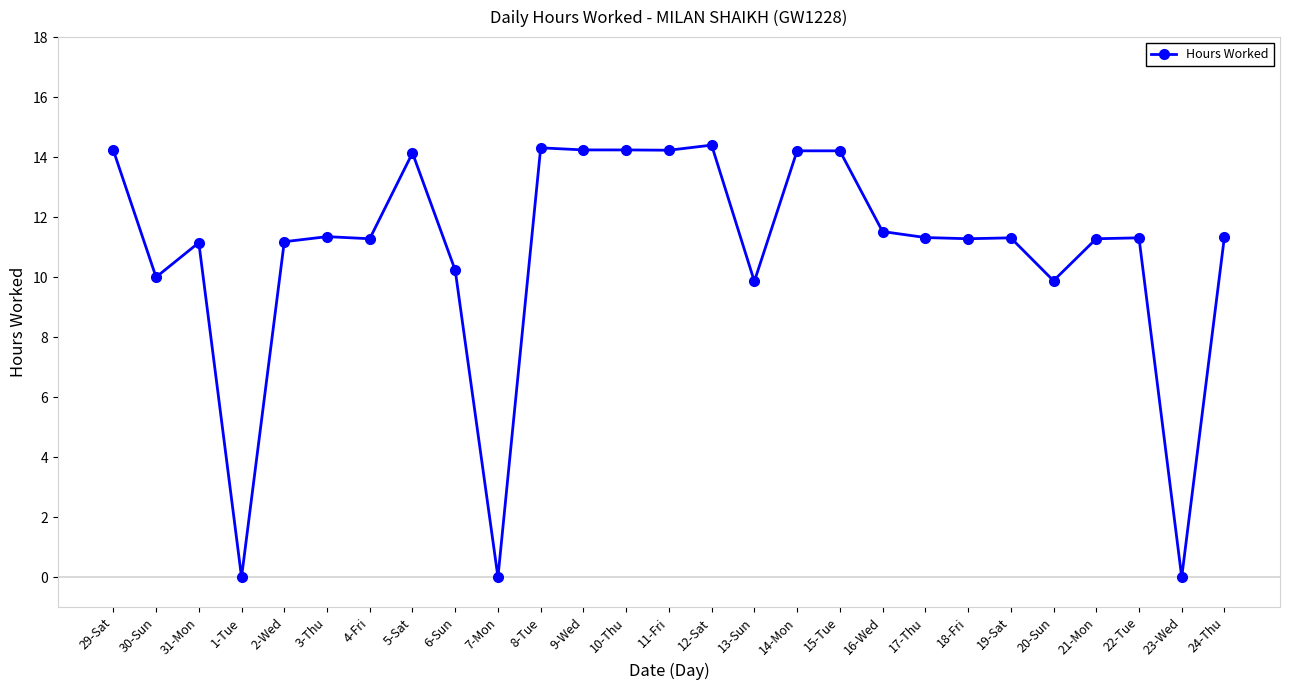

What is the sum of all values?

292.5